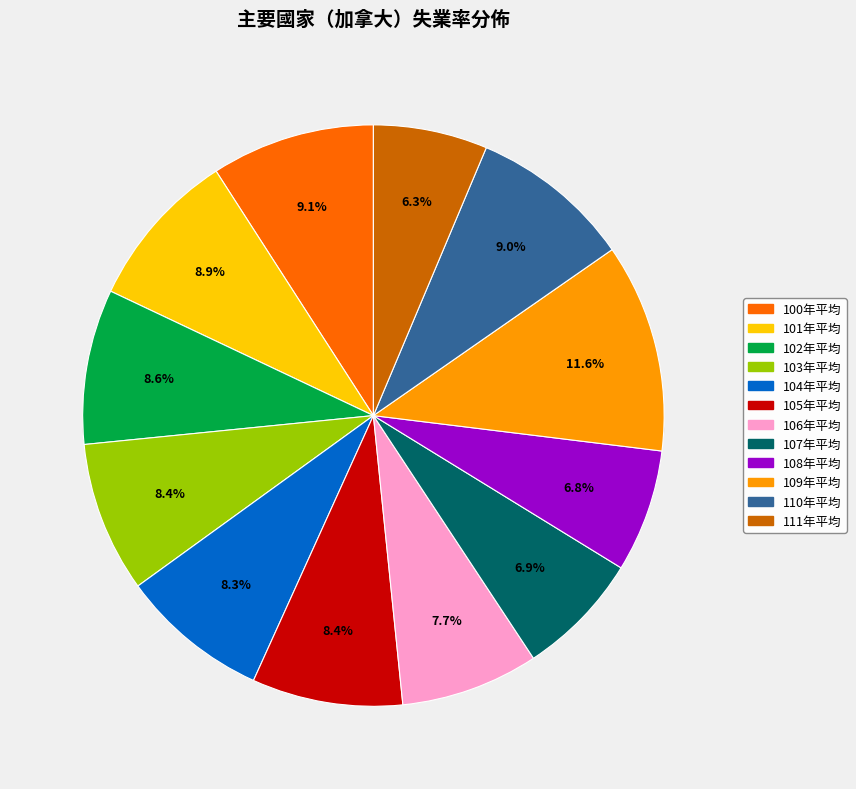

To the nearest percent, what portion does 101年平均 represent?

9%